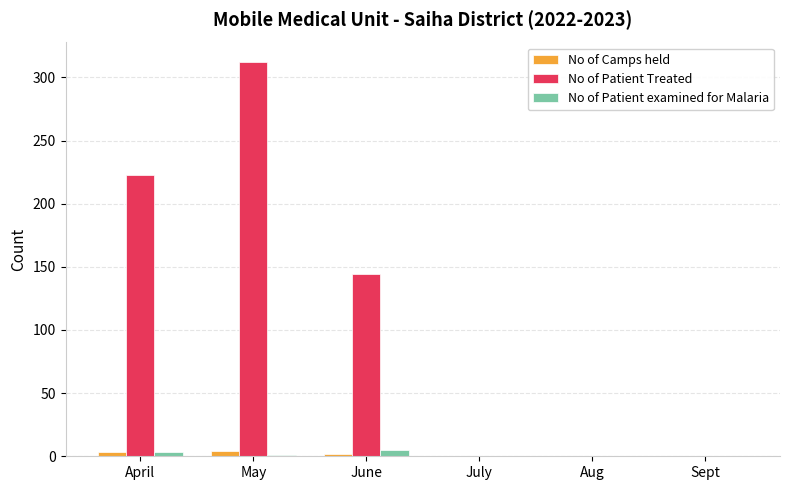

Which category has the highest value across all series?

May